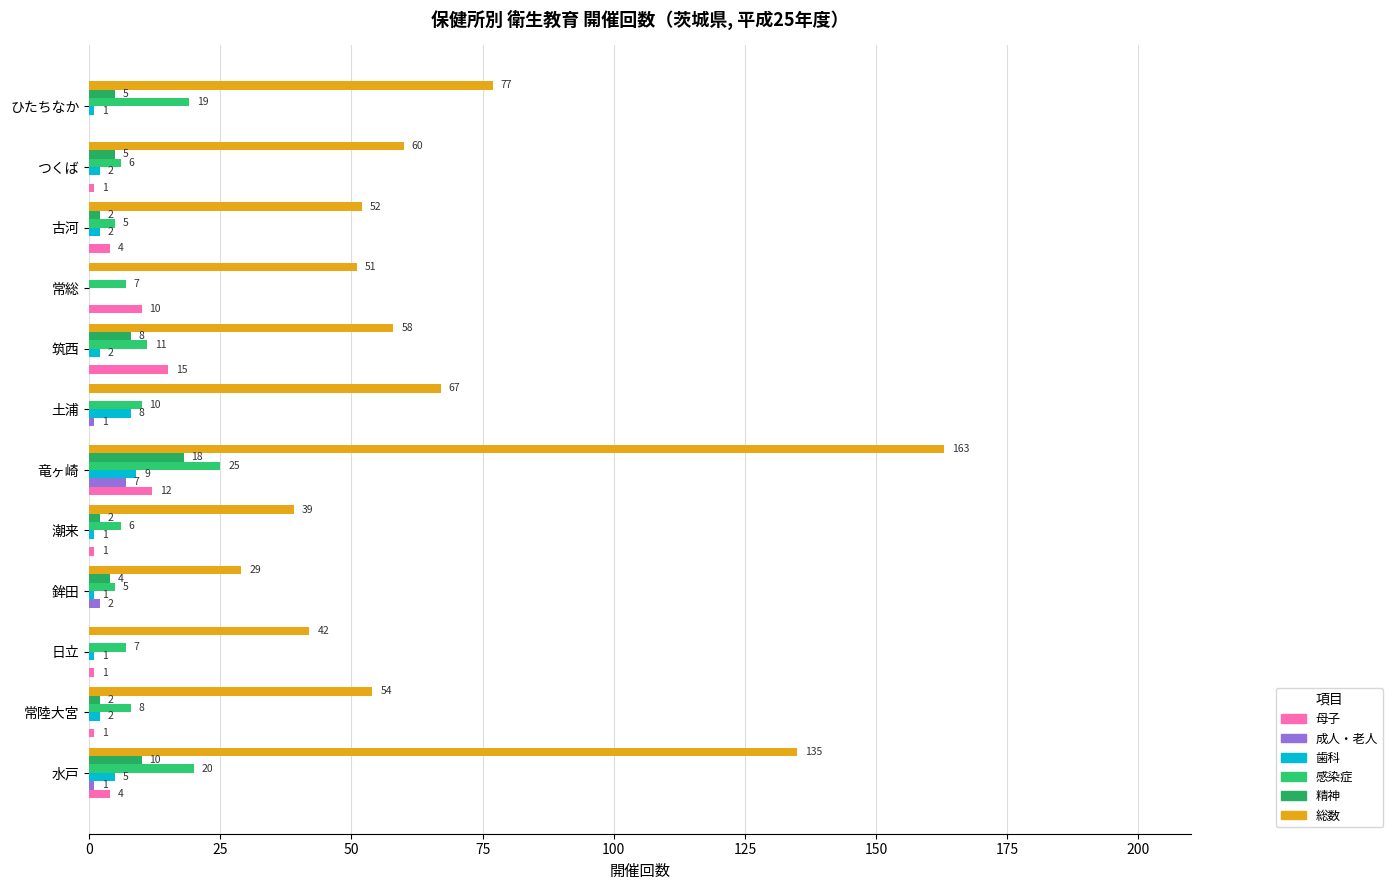

What is the difference between the second highest and minimum values in the 感染症 series?

15